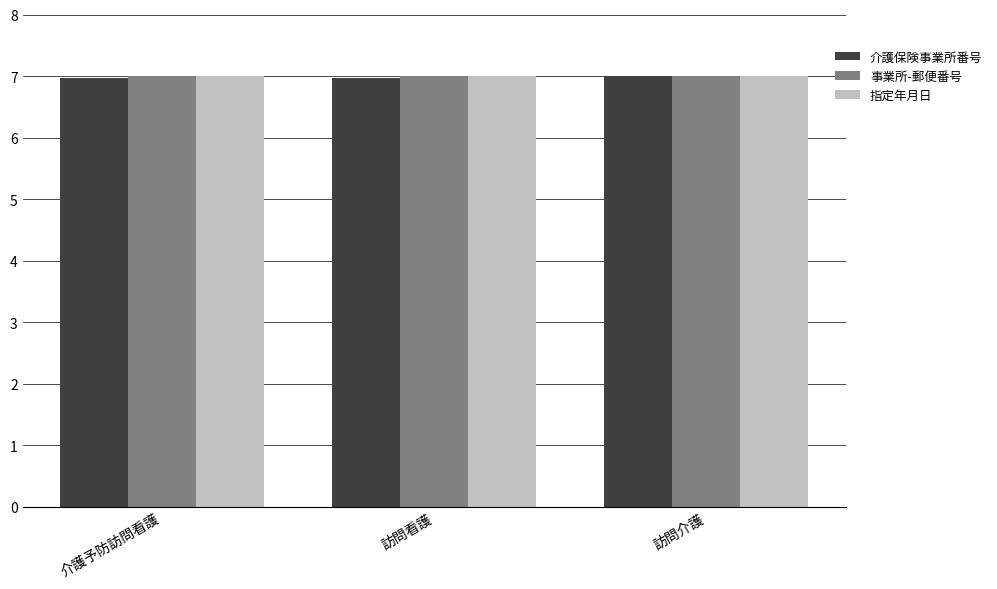

What position from the right is 介護予防訪問看護?

3